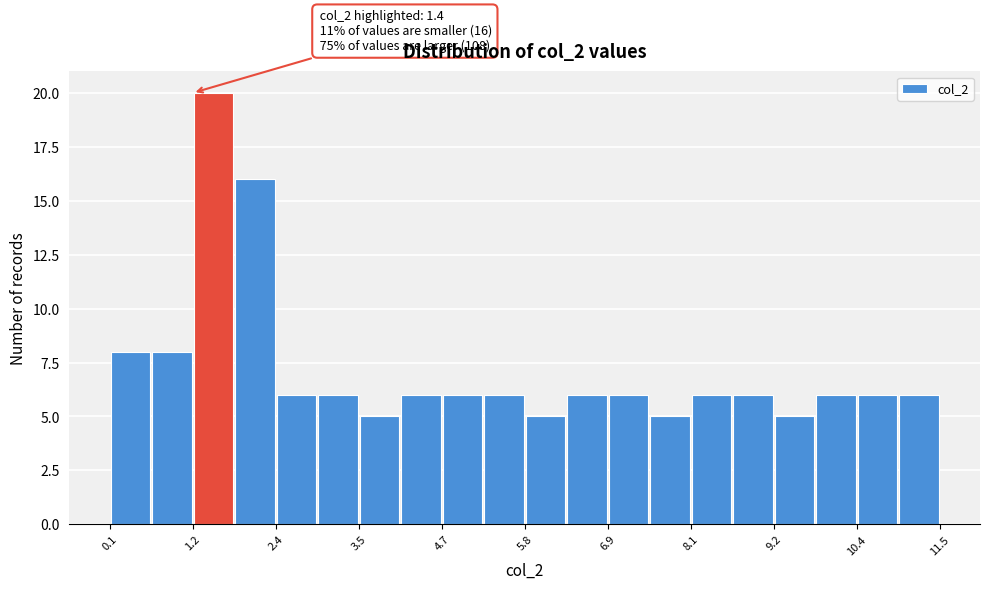

Around what value on the x-axis is the tallest bar? Give the approximate position of its centre, as read against the axis.

1.6